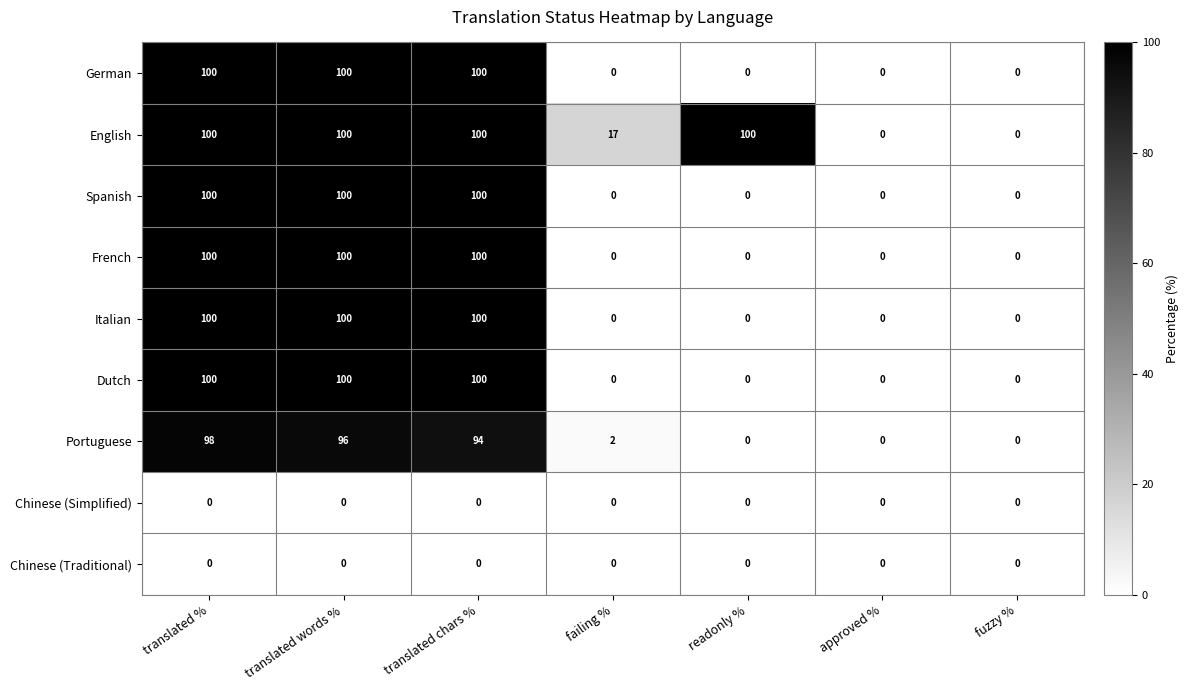

What is the spread (max minus min) of values at translated %?

100